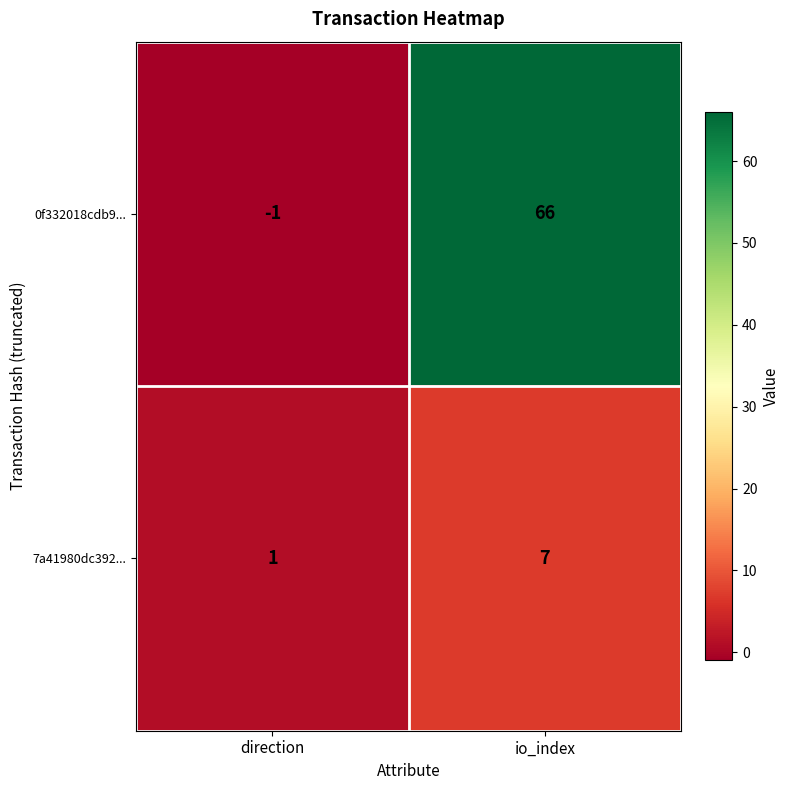

What is the difference between the maximum and minimum values in the 0f332018cdb9... series?

67